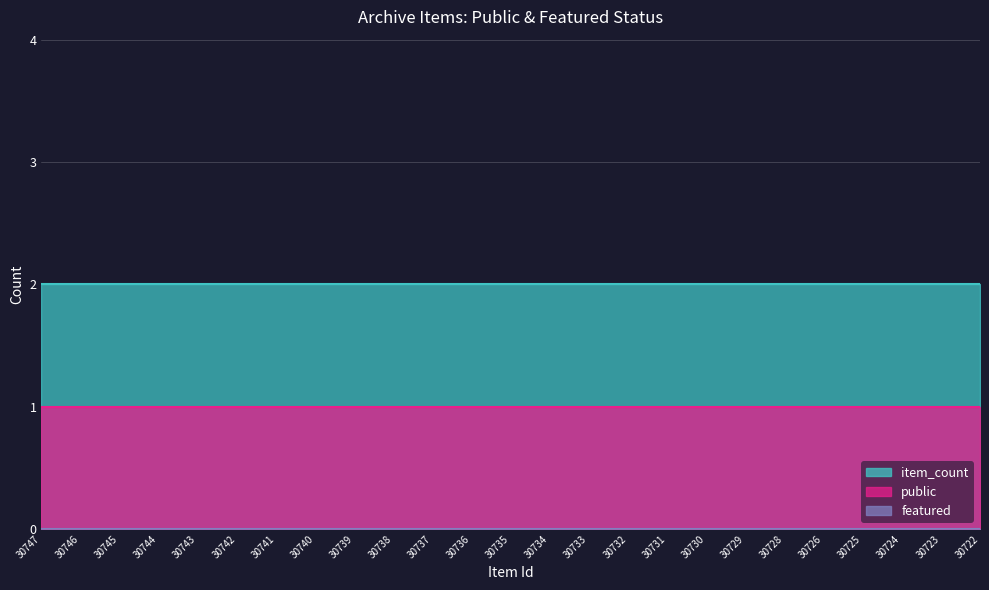

Which series has the largest total across all categories?

item_count